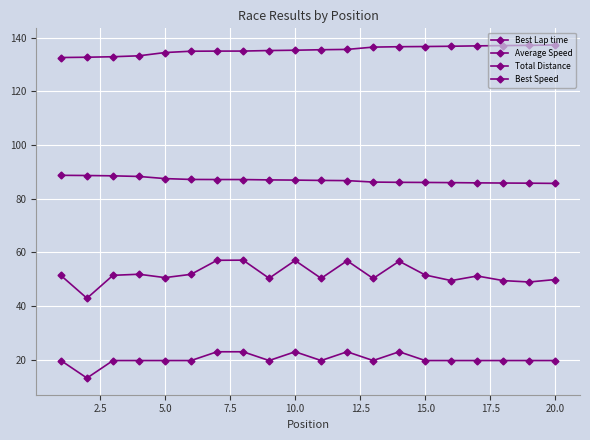

How many distinct data groups are displayed?

4